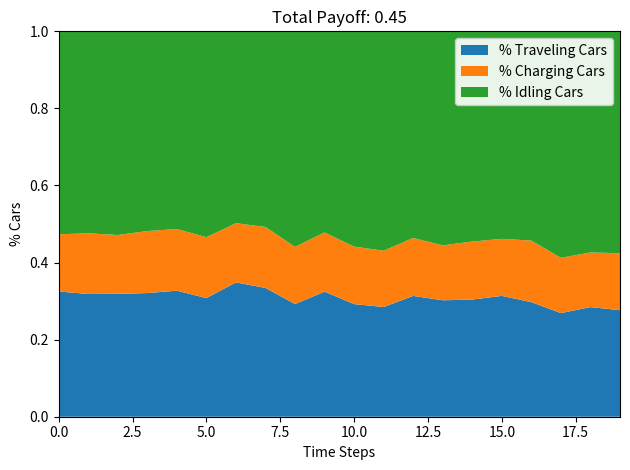

What is the total value across all series at 10.0?

1.0